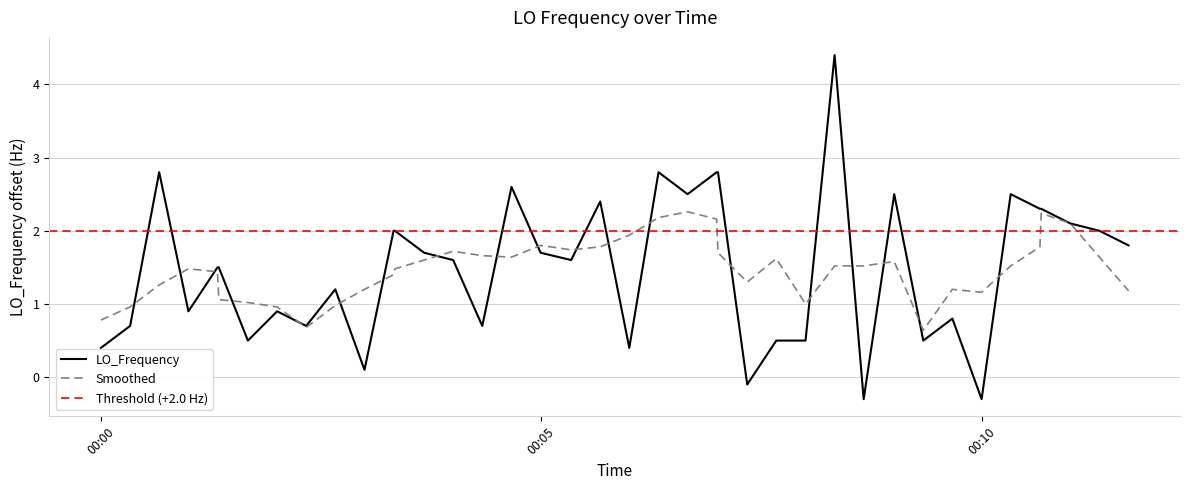

What is the lowest value of the Smoothed series?

0.6